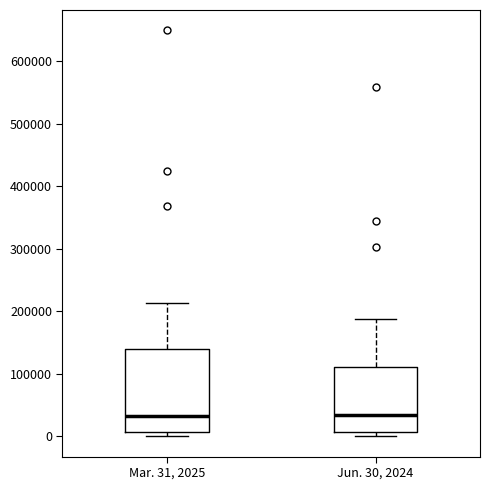

Reading left to right, transcribe this box plot: for each box, give where its median line is, the range the box spans, and where its two whiskers end, as read against the y-axis. The values are not printed on the chart, so give them approximately, as read against the axis.

Mar. 31, 2025: median 30000, box 10000 to 140000, whiskers 0 to 210000
Jun. 30, 2024: median 30000, box 10000 to 110000, whiskers 0 to 190000